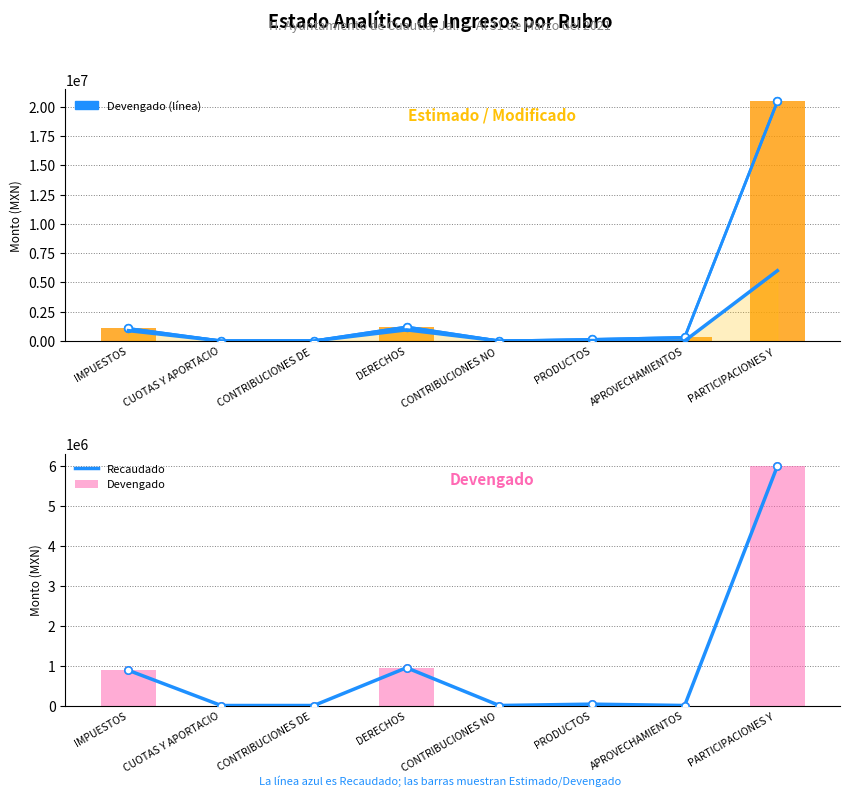

Is the value of Modificado at DERECHOS greater than the value of Recaudado at IMPUESTOS?

Yes